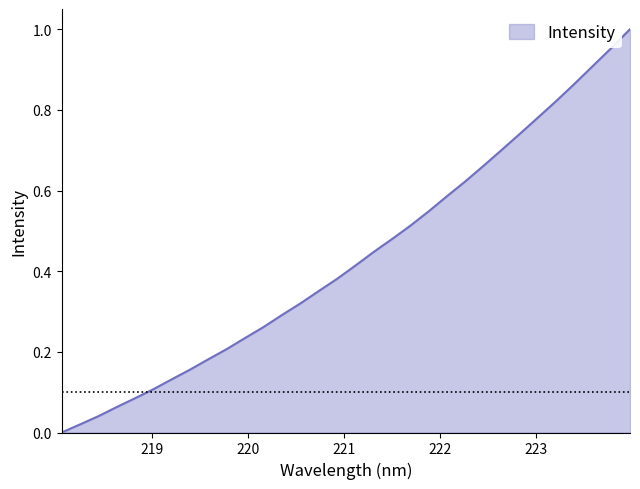

How many lines are shown in the chart?

1